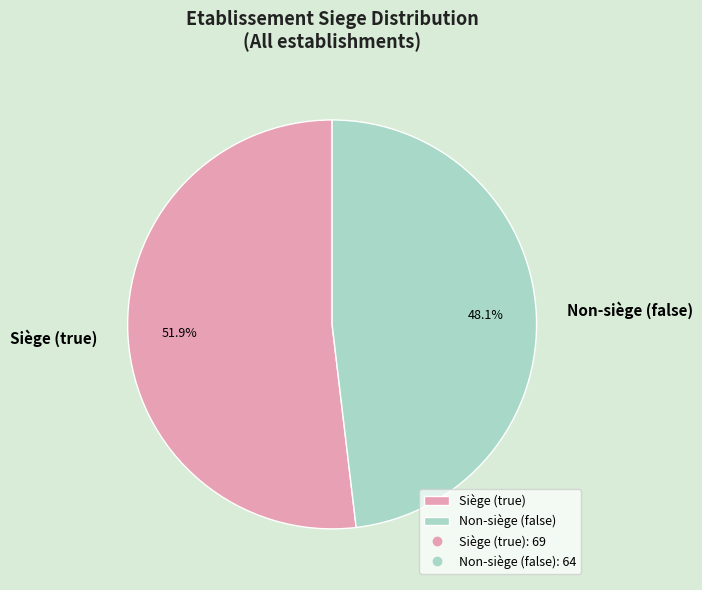

Which has a higher value, Siège (true) or Non-siège (false)?

Siège (true)